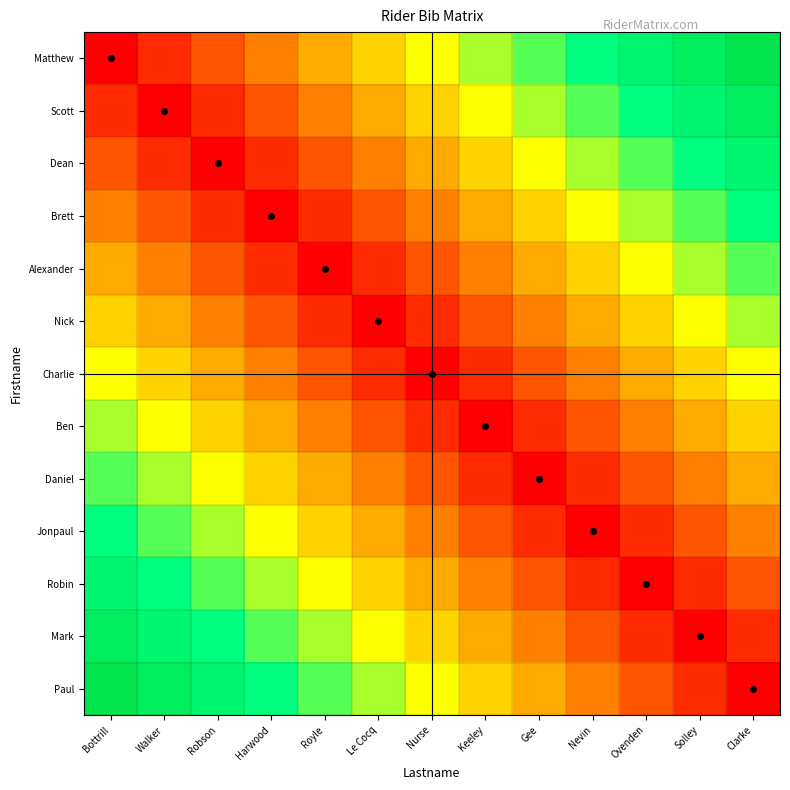

What is the total value across all series at Harwood?

4.2